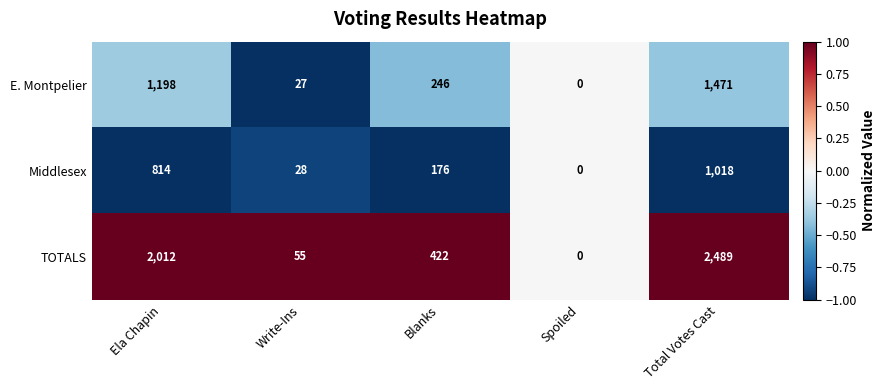

At which label does E. Montpelier first exceed 246?

Ela Chapin